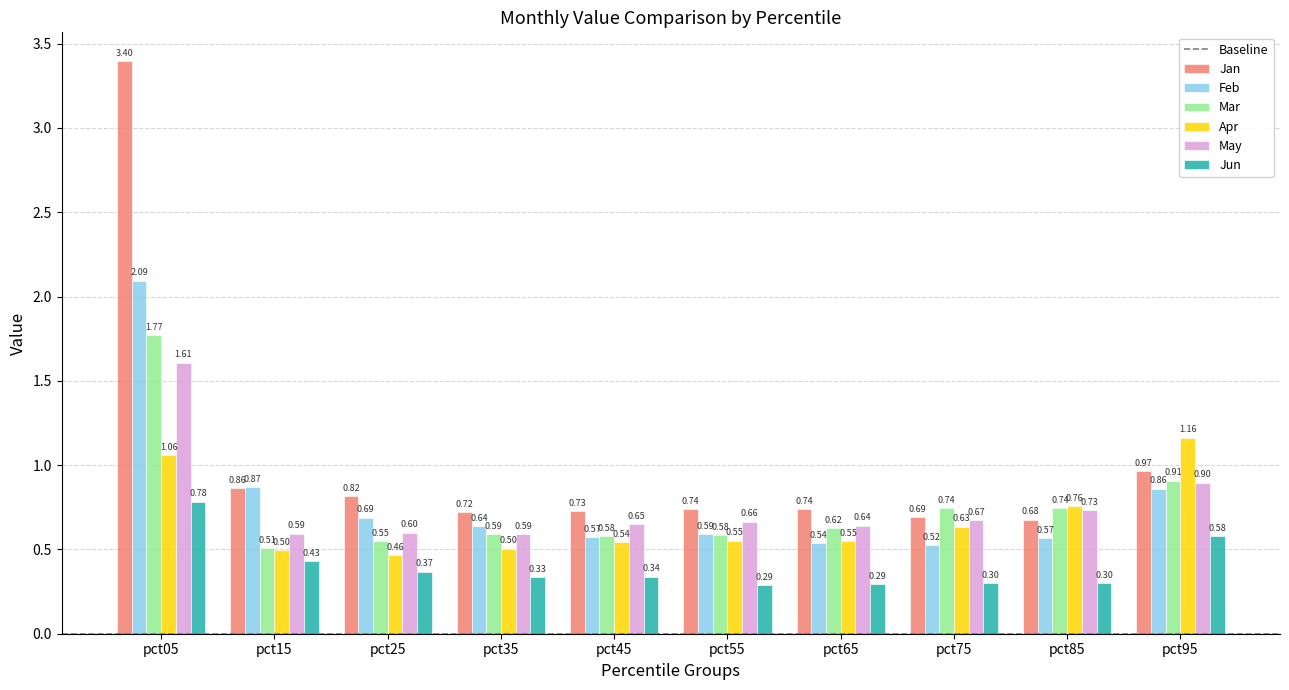

Rank the series by their maximum value, from lowest to highest.

Jun, Apr, May, Mar, Feb, Jan